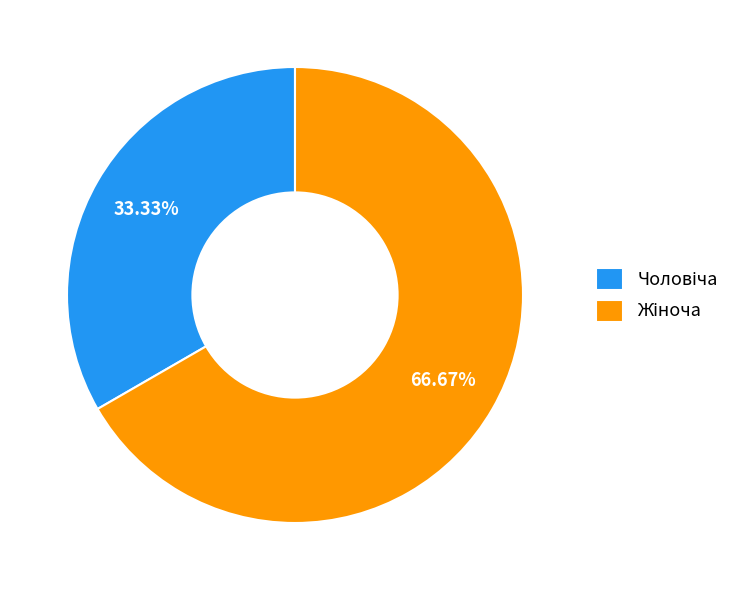

To the nearest percent, what is the difference between the largest and smallest slice percentages?

33%